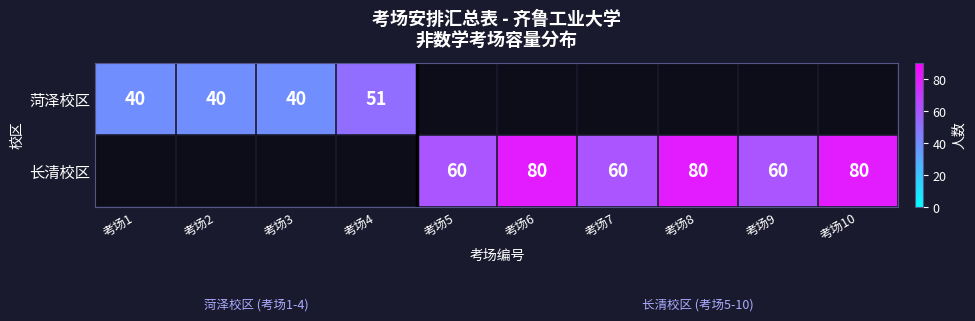

True or false: 长清校区 has a value of 80 at 考场6.

True